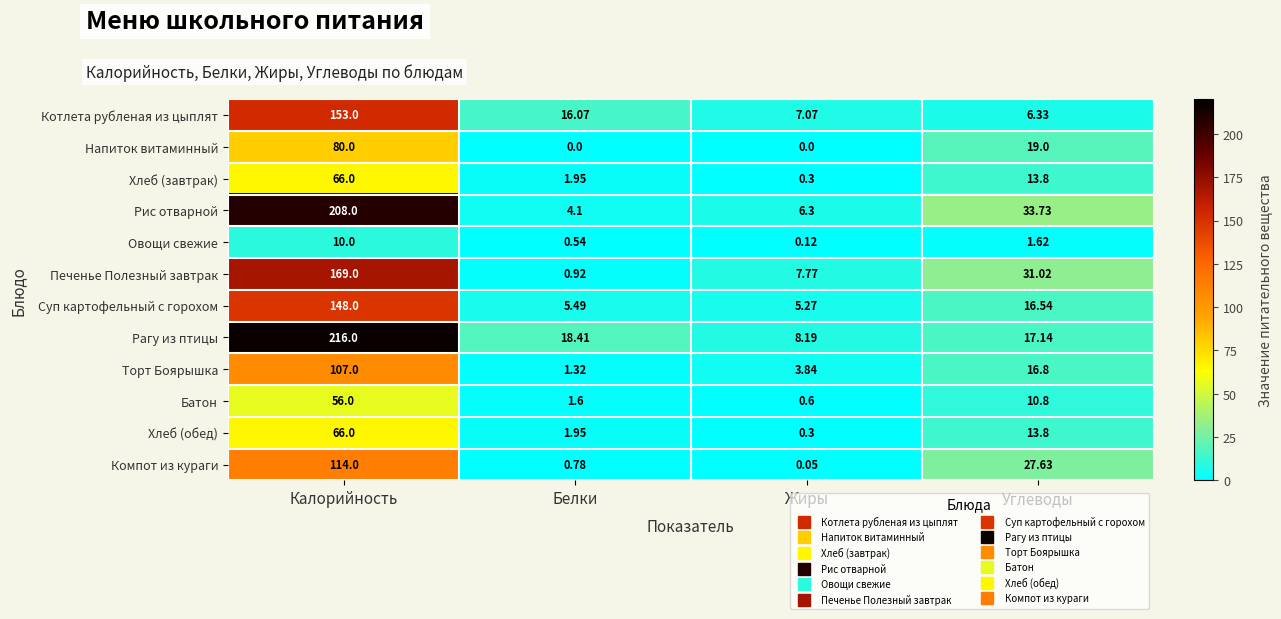

Which series has the largest range (max minus min)?

Рагу из птицы